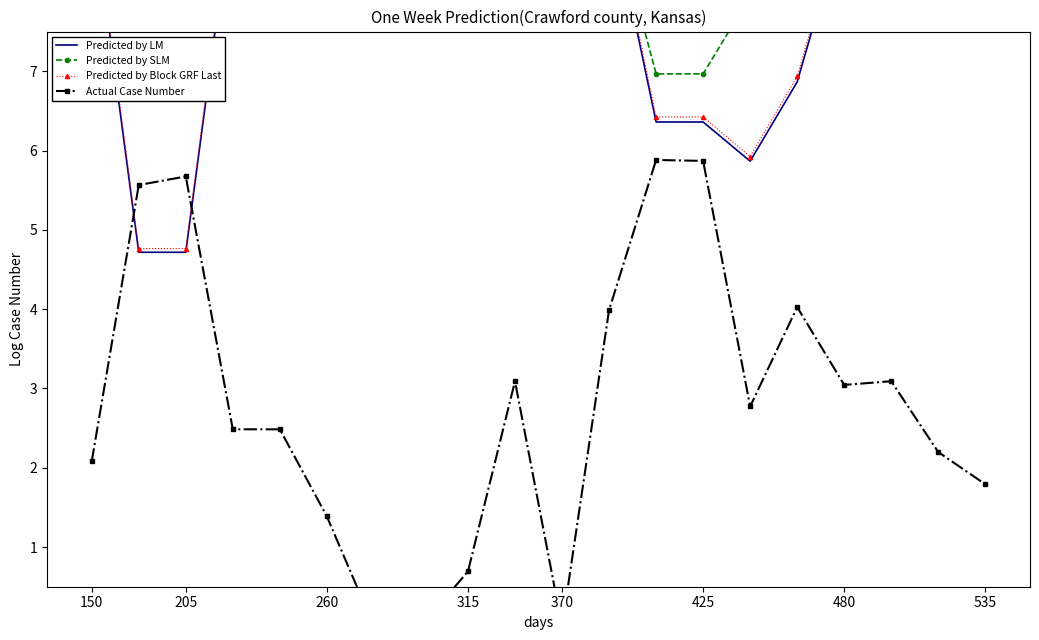

True or false: Predicted by LM and Predicted by Block GRF Last intersect in this chart.

False